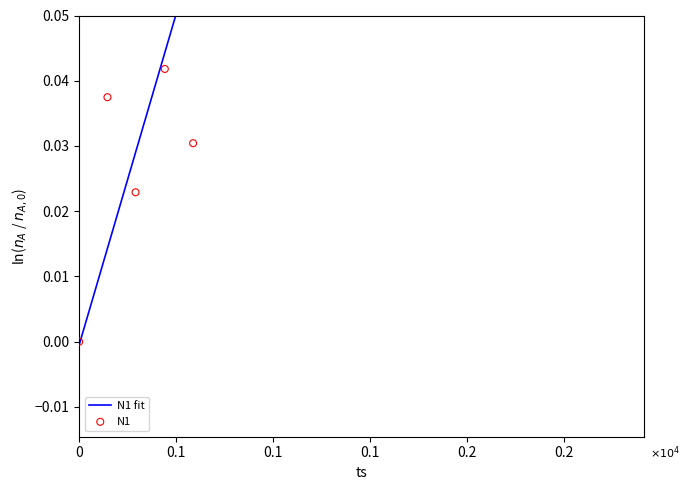

What are all the series names shown in the legend?

N1 fit, N1